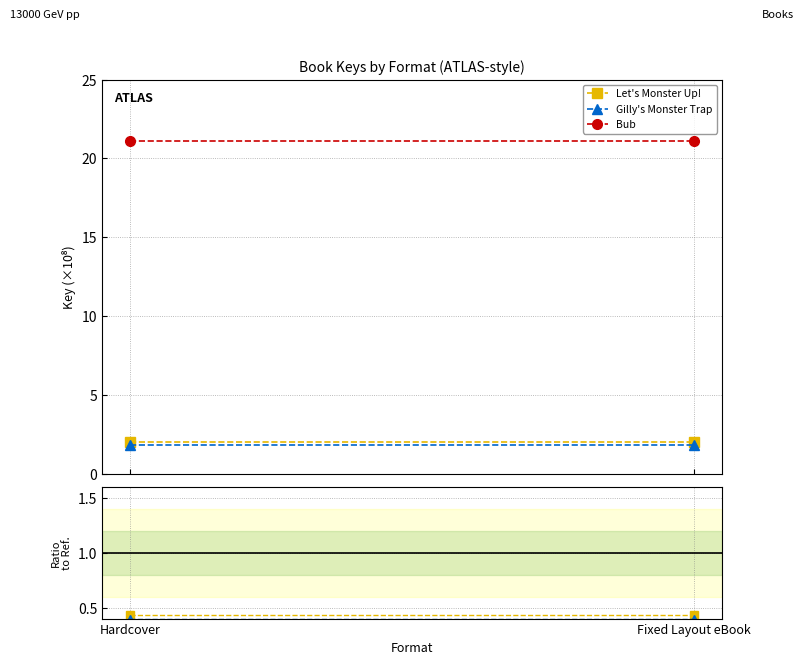

What is the total value across all series at Fixed Layout eBook?

5.4